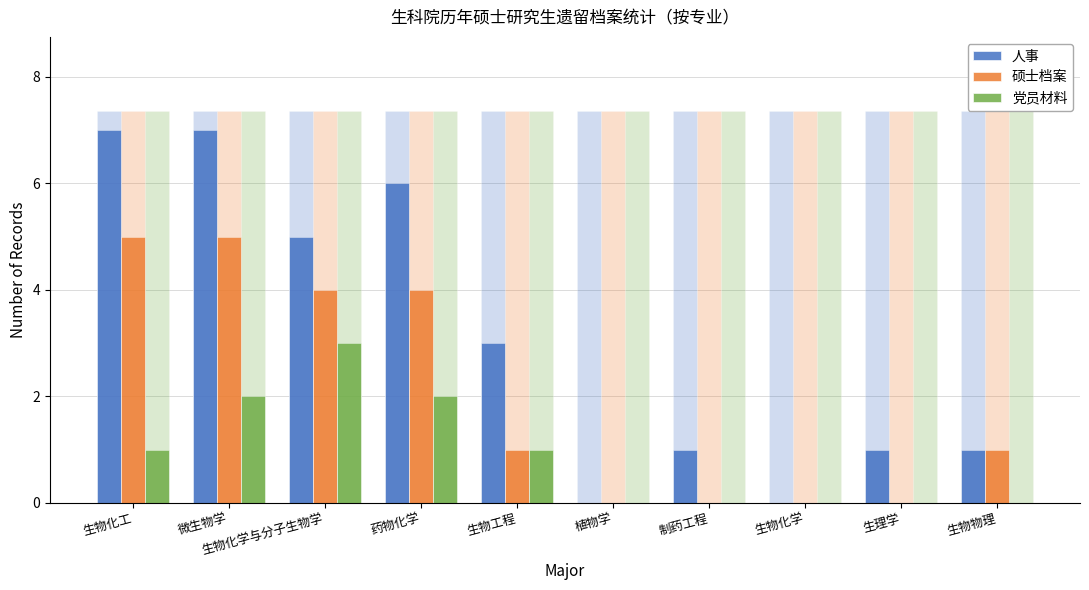

What is the maximum value shown in the chart?

7